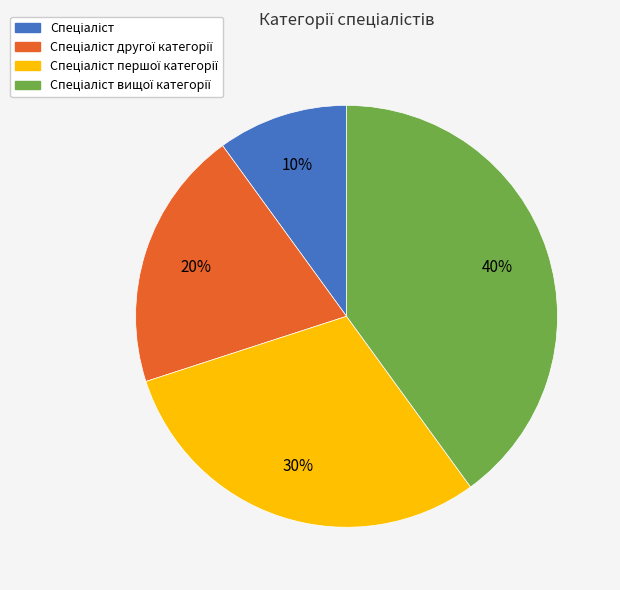

Does any single category account for the majority?

No